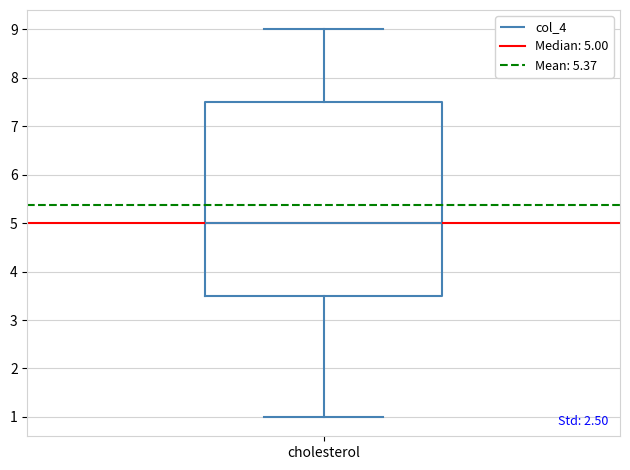

Where does the lower whisker of the box for cholesterol end on the y-axis? The values are not printed on the chart, so give them approximately, as read against the axis.

1.0